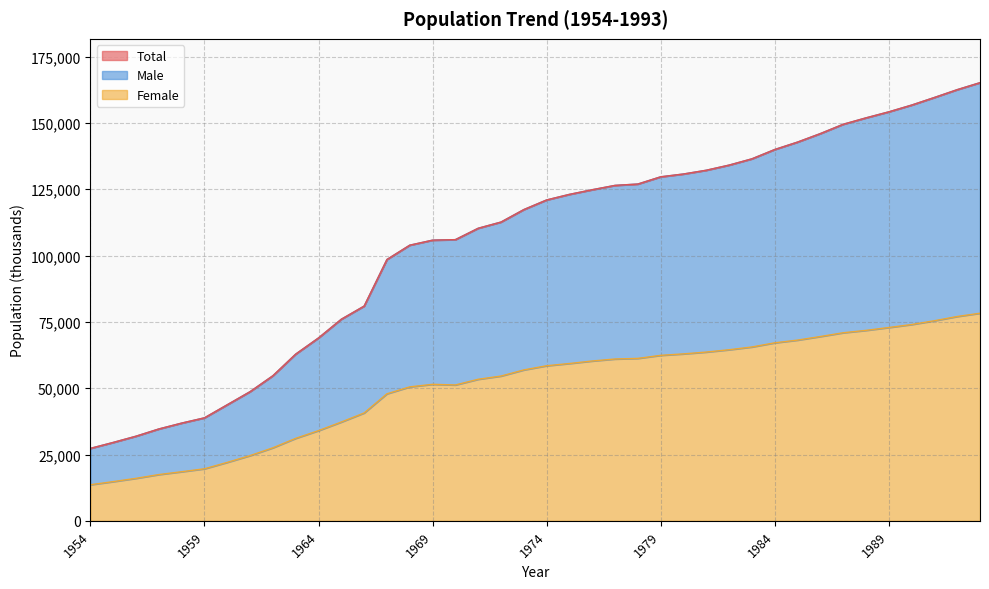

How many values in the Female series are below 58455?

20